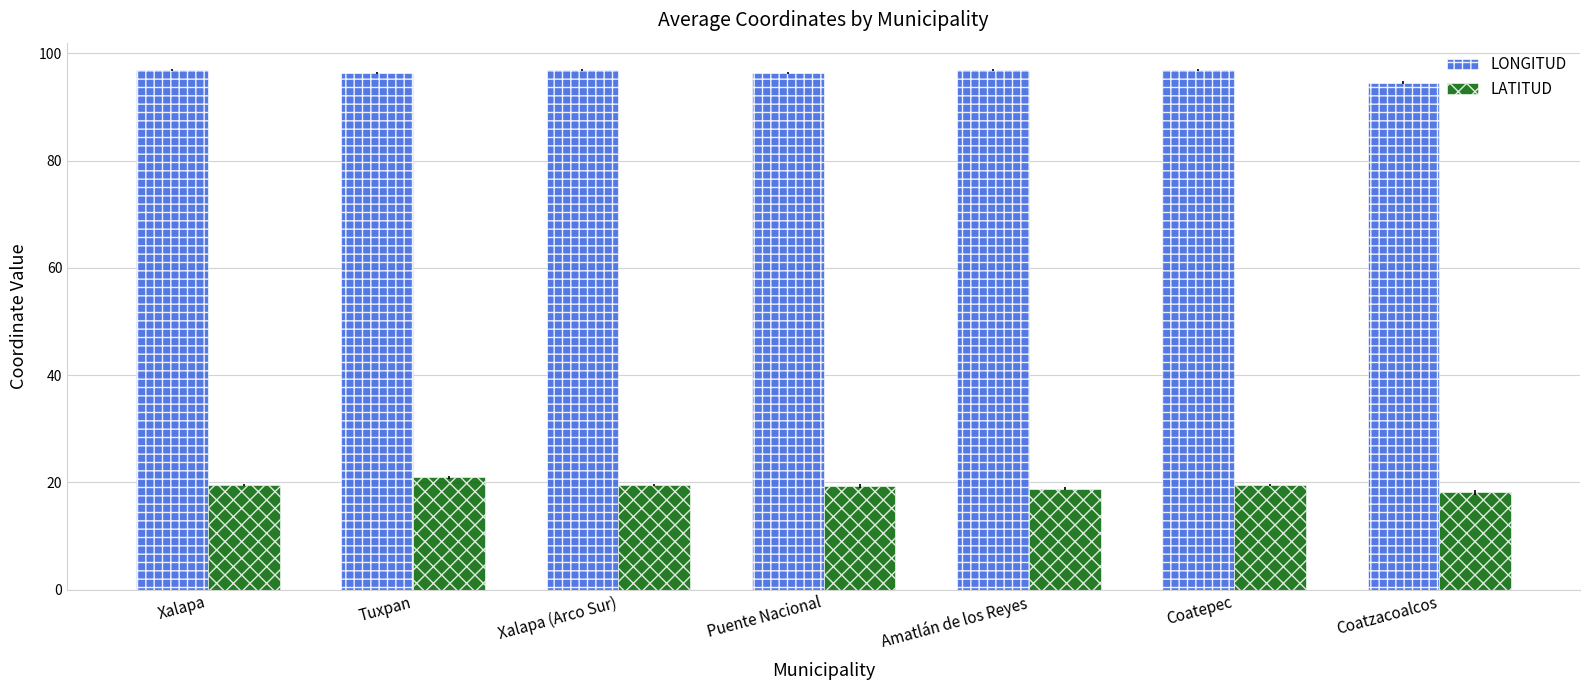

What is the difference between the highest and lowest values at Coatepec?

77.4